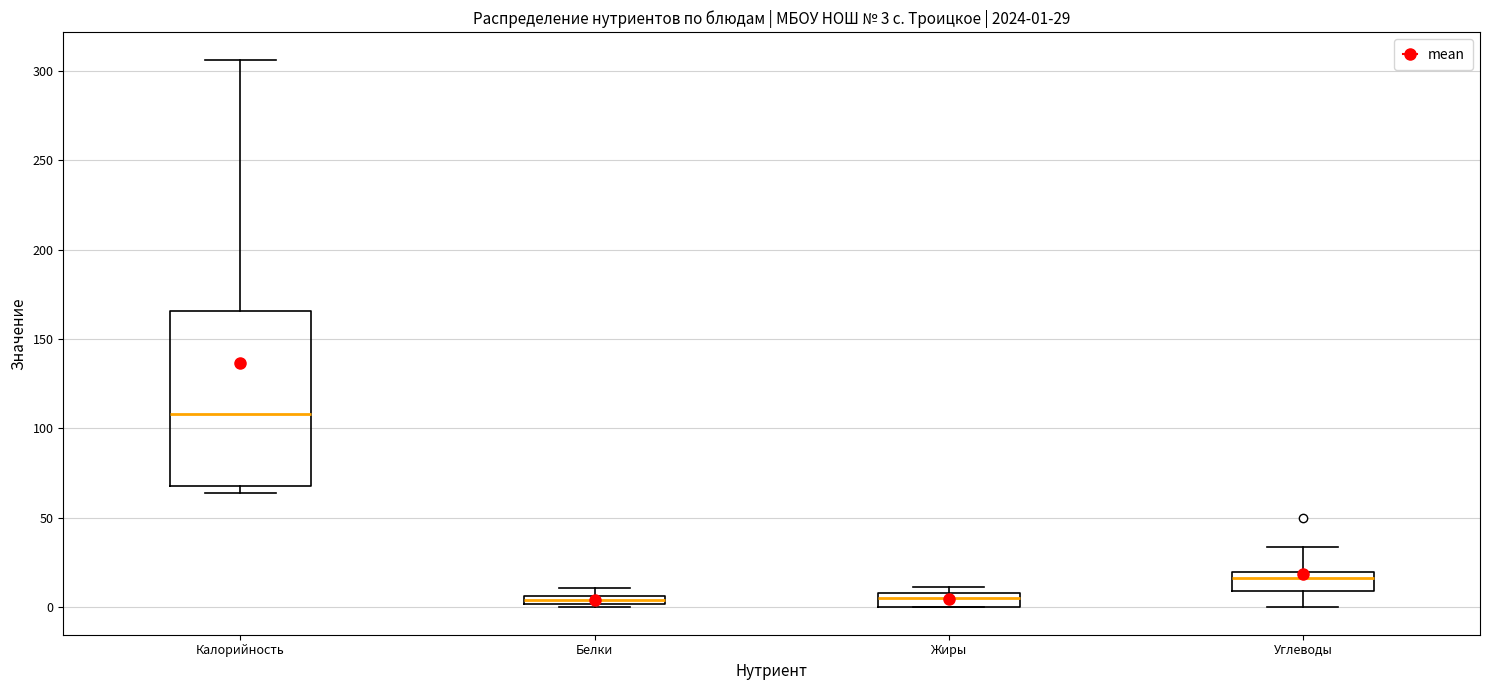

Comparing the boxes themselves (not the whiskers), which one is the tallest?

Калорийность